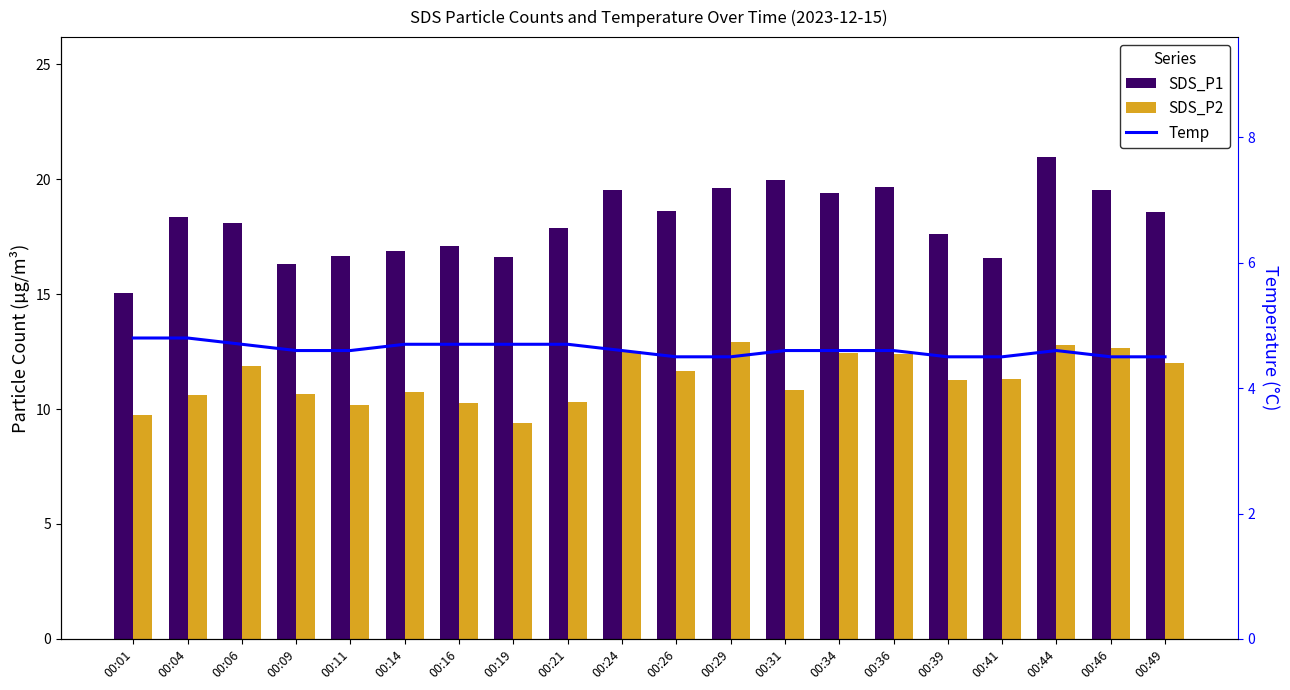

Which has a higher value, 00:16 or 00:24?

00:24